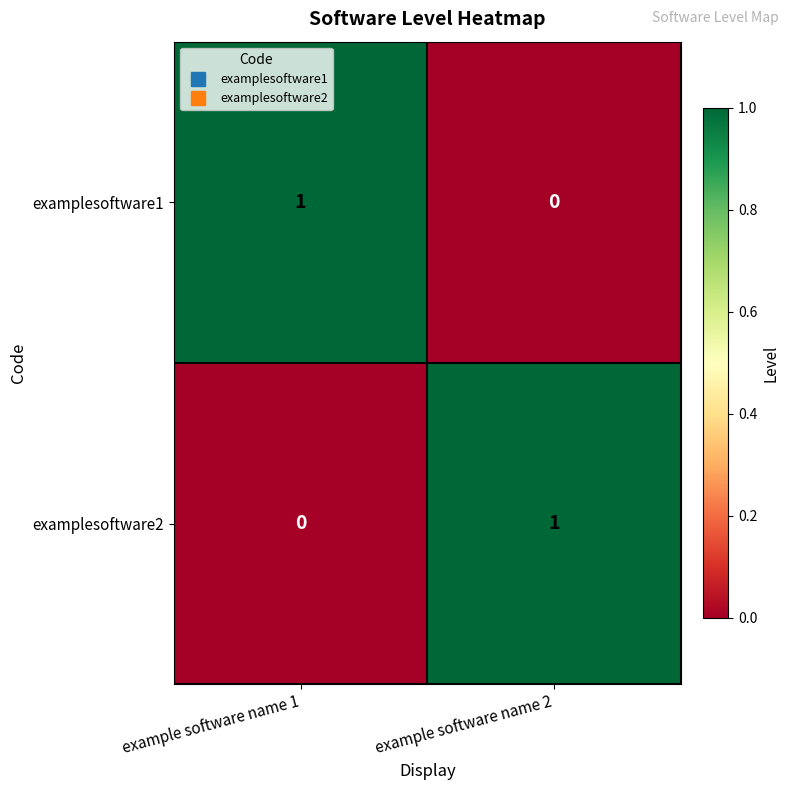

Is it true that examplesoftware2 equals 0 at example software name 1?

True